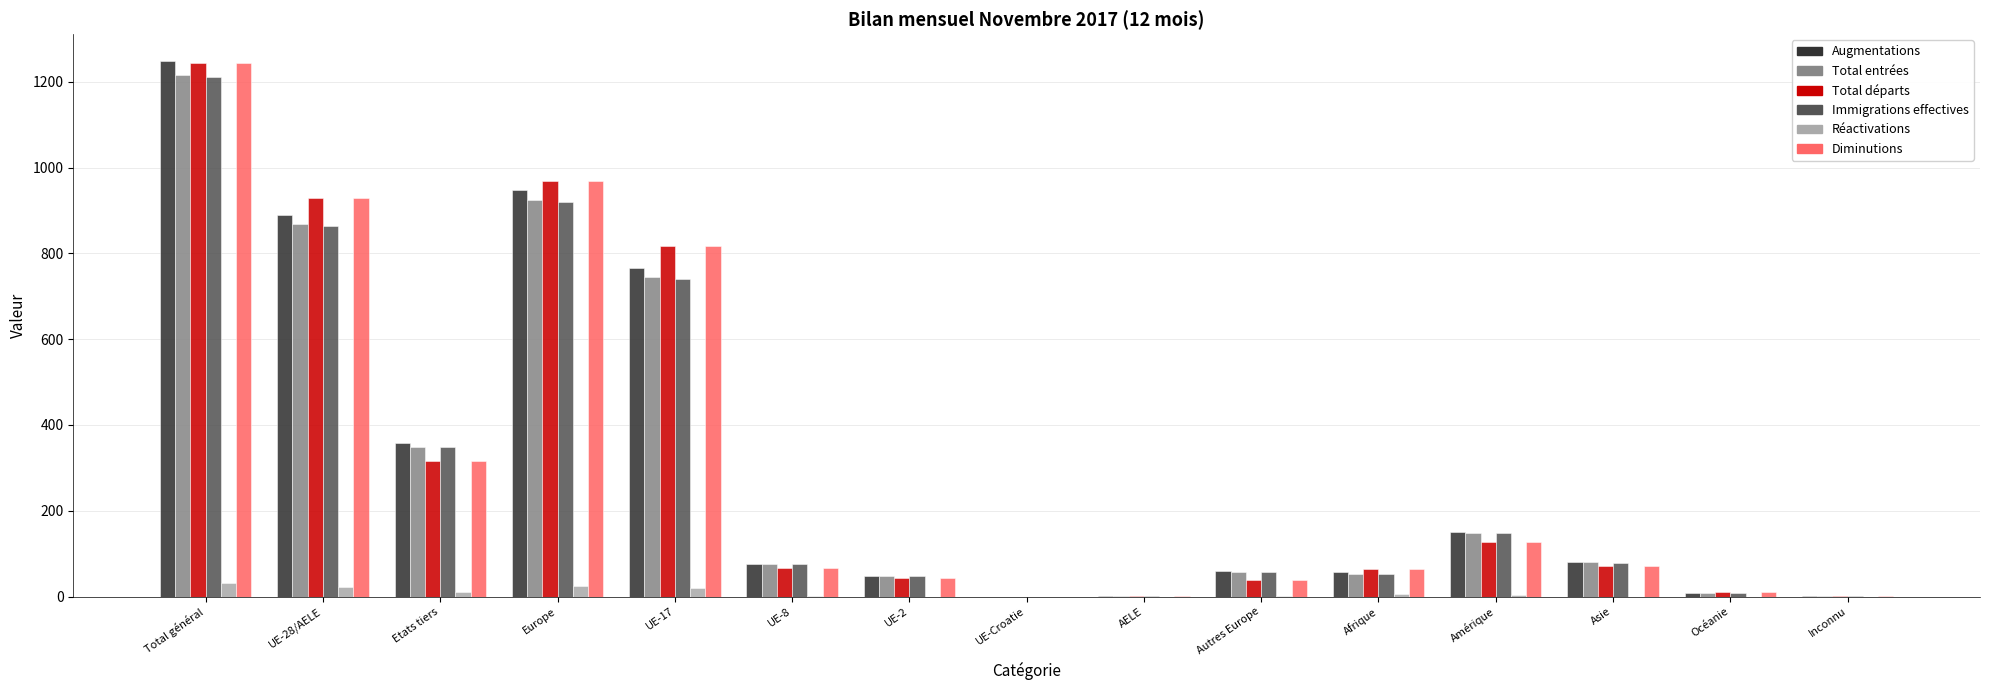

The Total départs series shows 1244 at Total général. True or false?

True